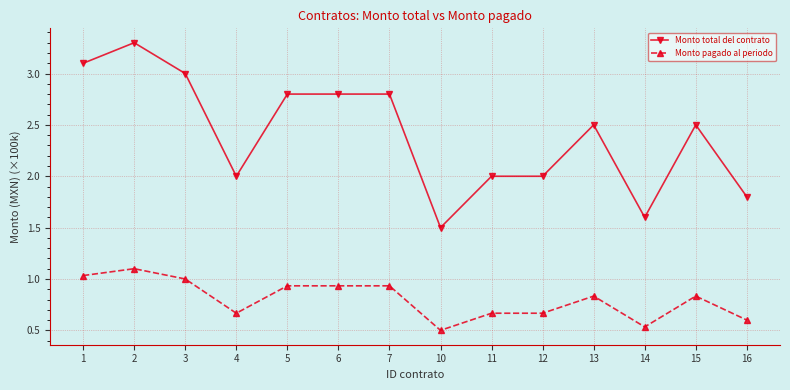

What is the highest value of the Monto pagado al periodo series?

1.1